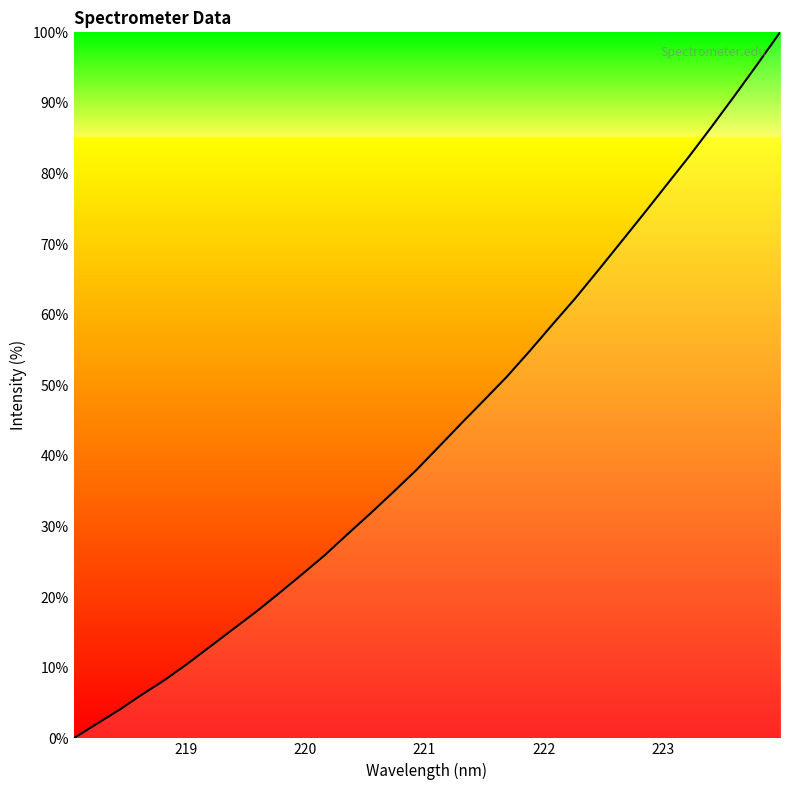

What is the difference between the maximum and minimum values?

100.0